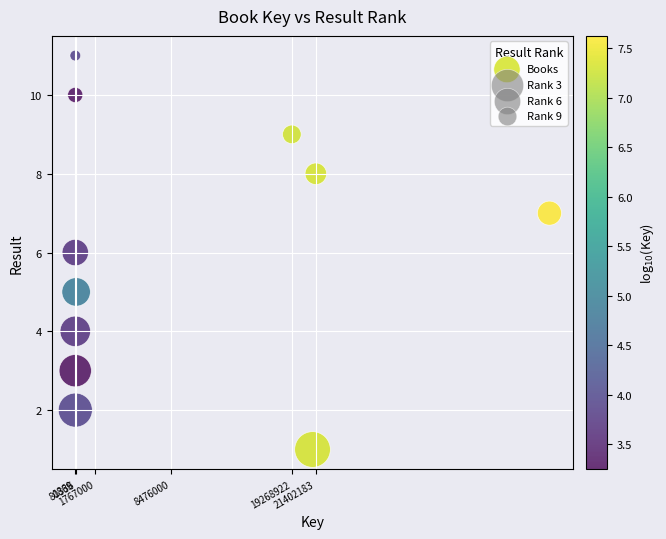

What is the average X value?

9460964